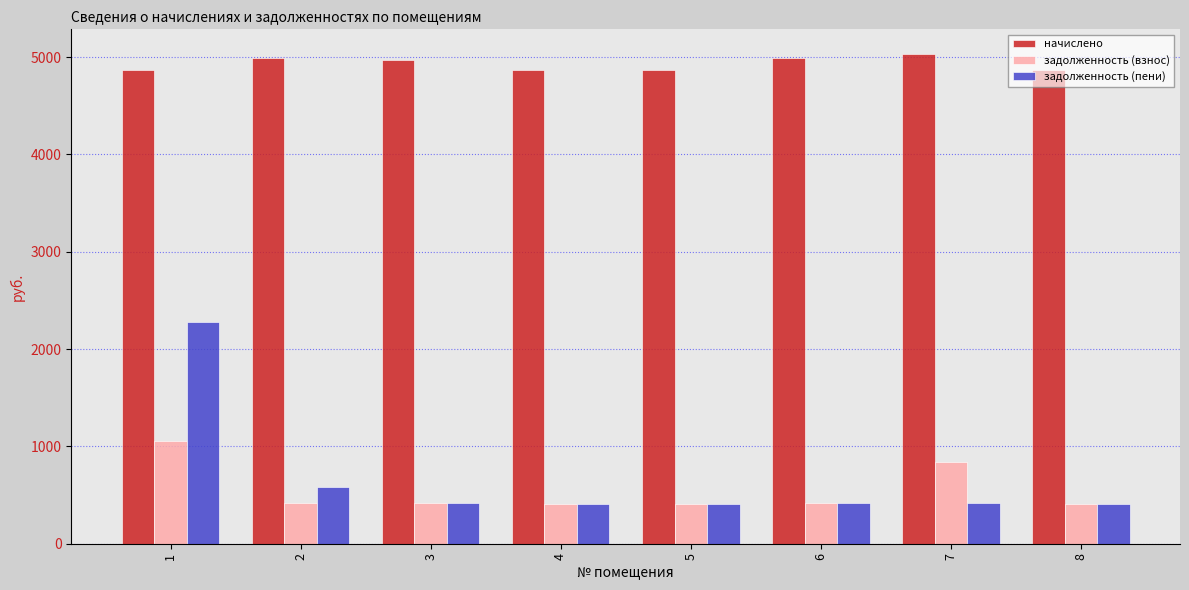

Where is задолженность (взнос) nearest to the value 732?

7